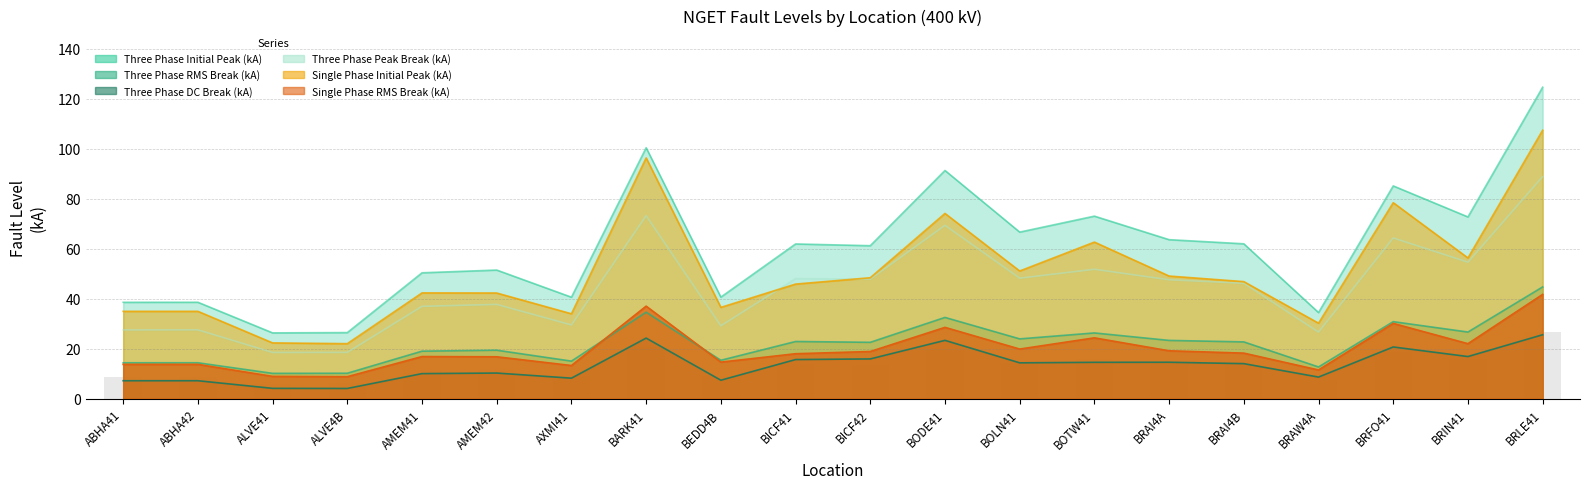

The value of Three Phase Peak Break (kA) at BOLN41 is 19.5. True or false?

False